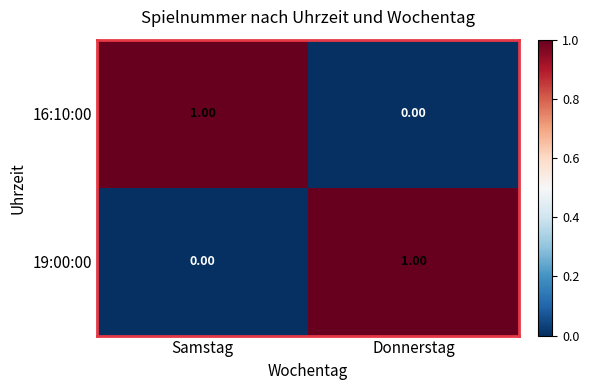

List the labels in order of 19:00:00 value, smallest first.

Samstag, Donnerstag